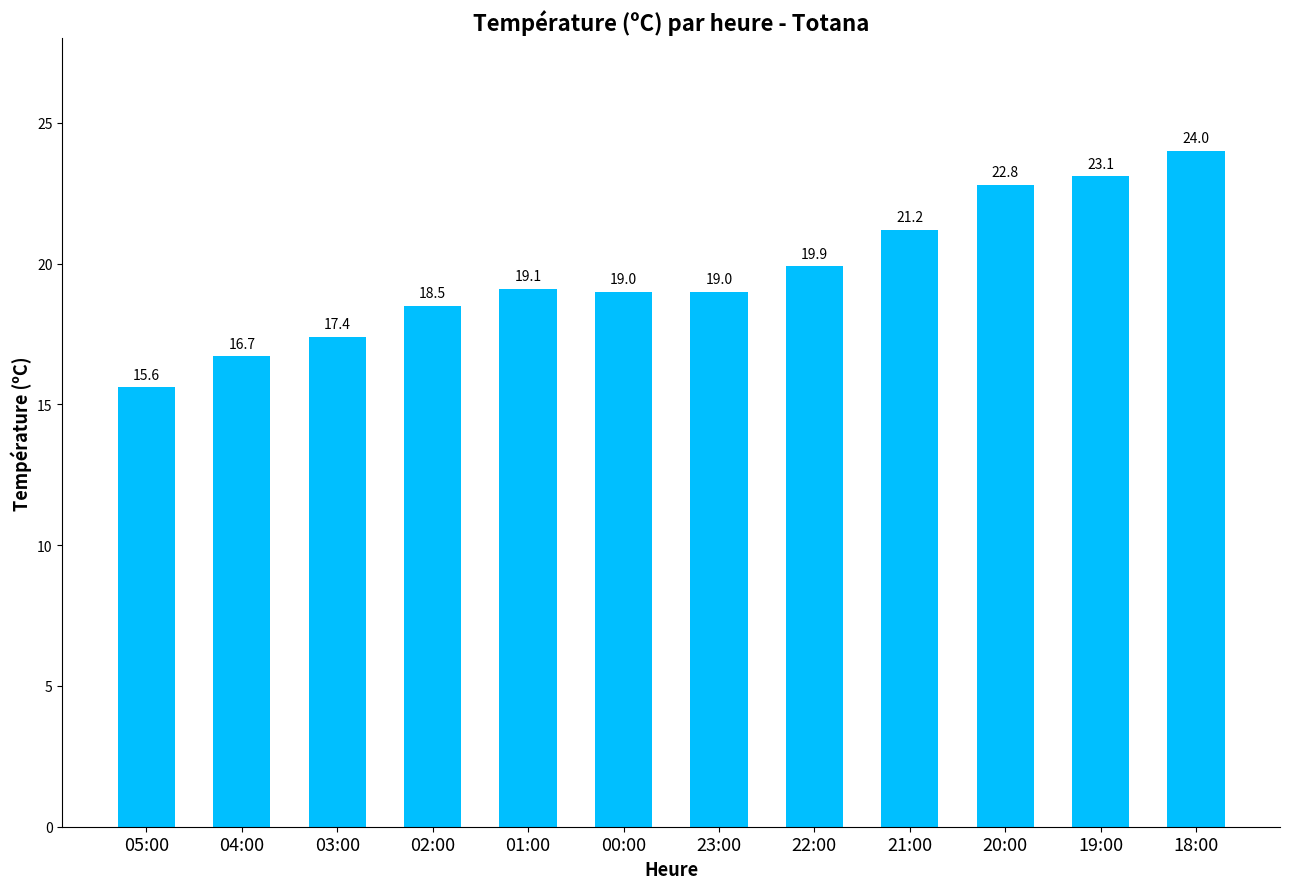

Reading left to right, extract all data points from this chart.

15.6	16.7	17.4	18.5	19.1	19.0	19.0	19.9	21.2	22.8	23.1	24.0